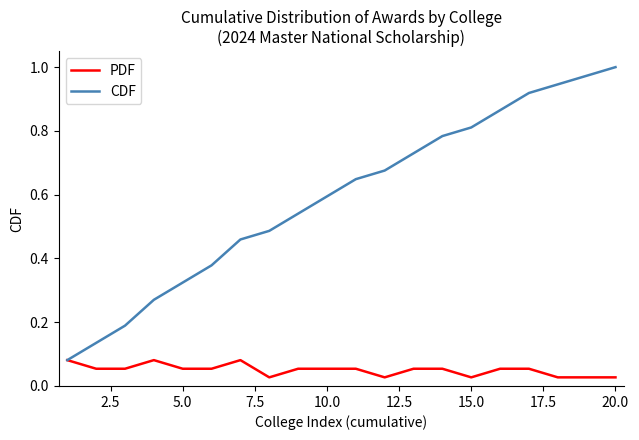

Which series has the largest total across all categories?

CDF